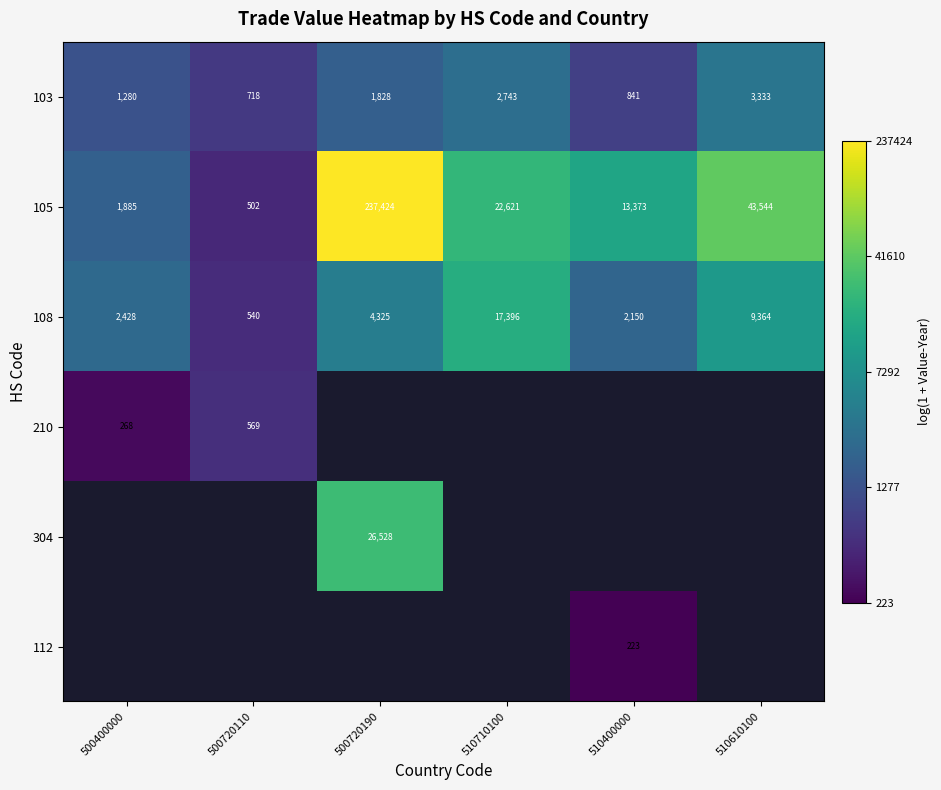

At which label does 210 reach its peak?

500720110